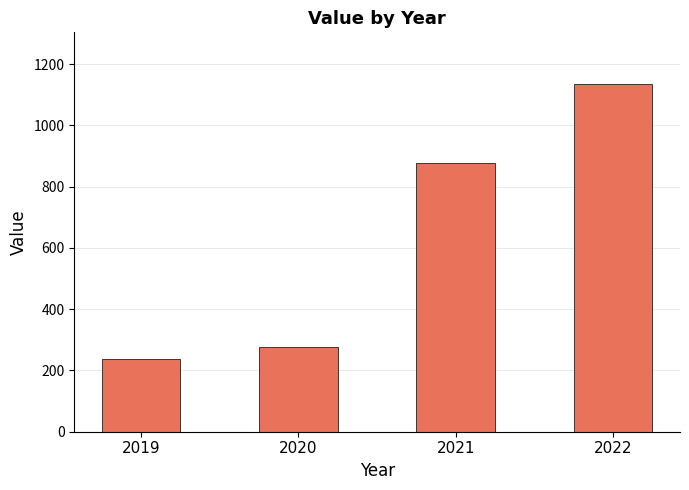

How many values are below 876?

2